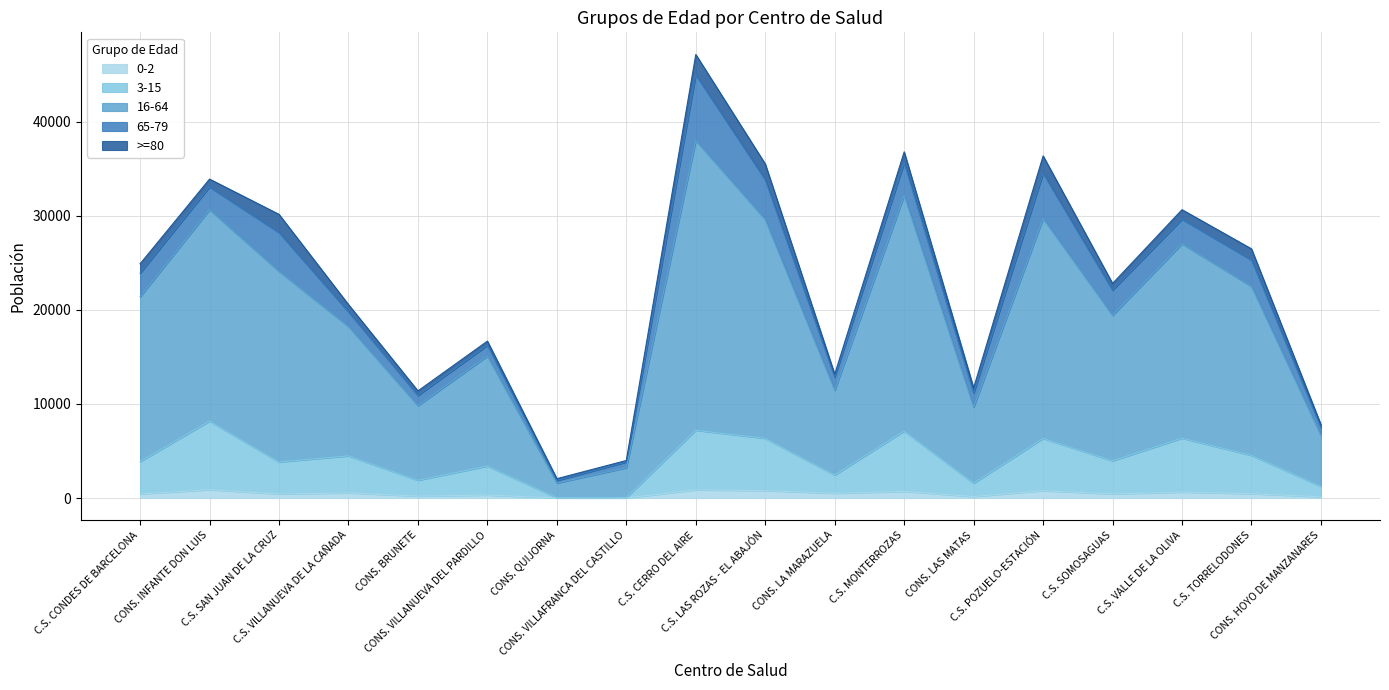

At which category is the sum across all series the highest?

C.S. CERRO DEL AIRE